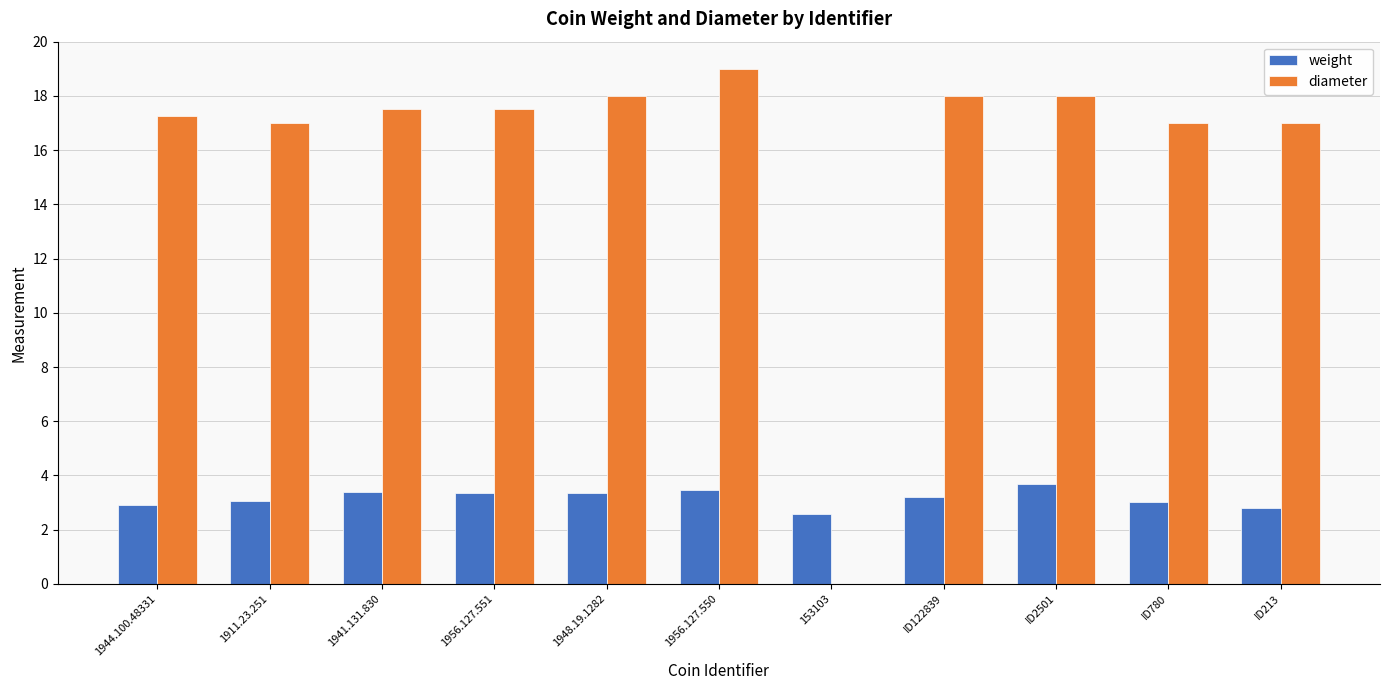

At which label does diameter first exceed 17?

1944.100.48331